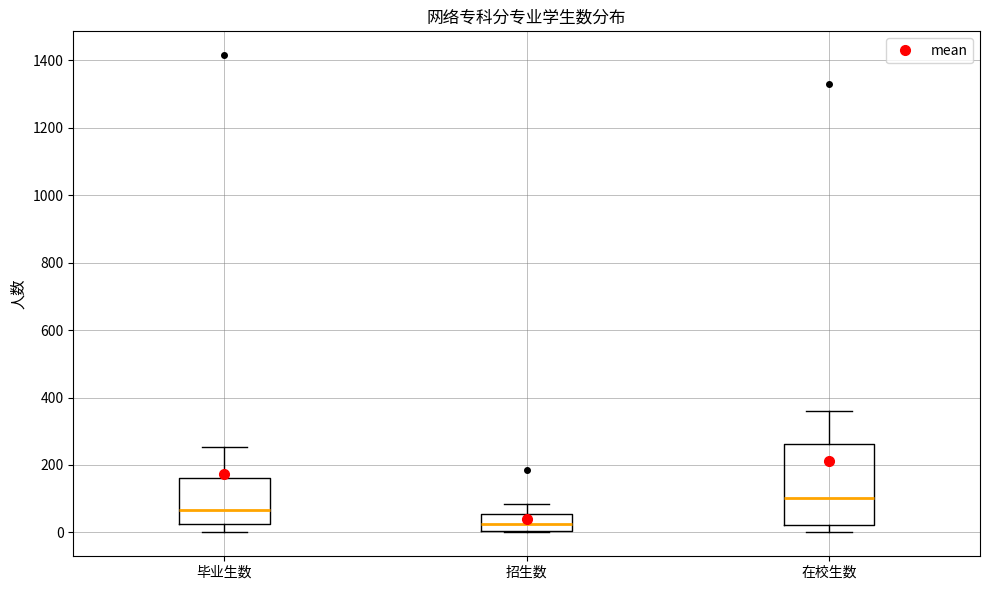

Comparing the boxes themselves (not the whiskers), which one is the tallest?

在校生数